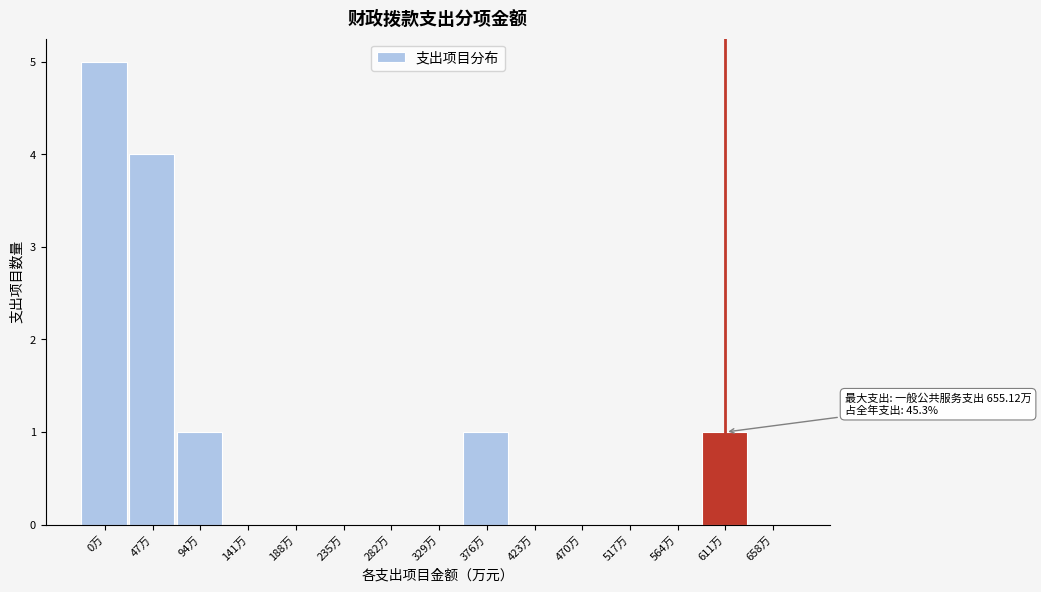

Reading right to left, what are all the values shown in this chart?

658万=0	611万=1	564万=0	517万=0	470万=0	423万=0	376万=1	329万=0	282万=0	235万=0	188万=0	141万=0	94万=1	47万=4	0万=5